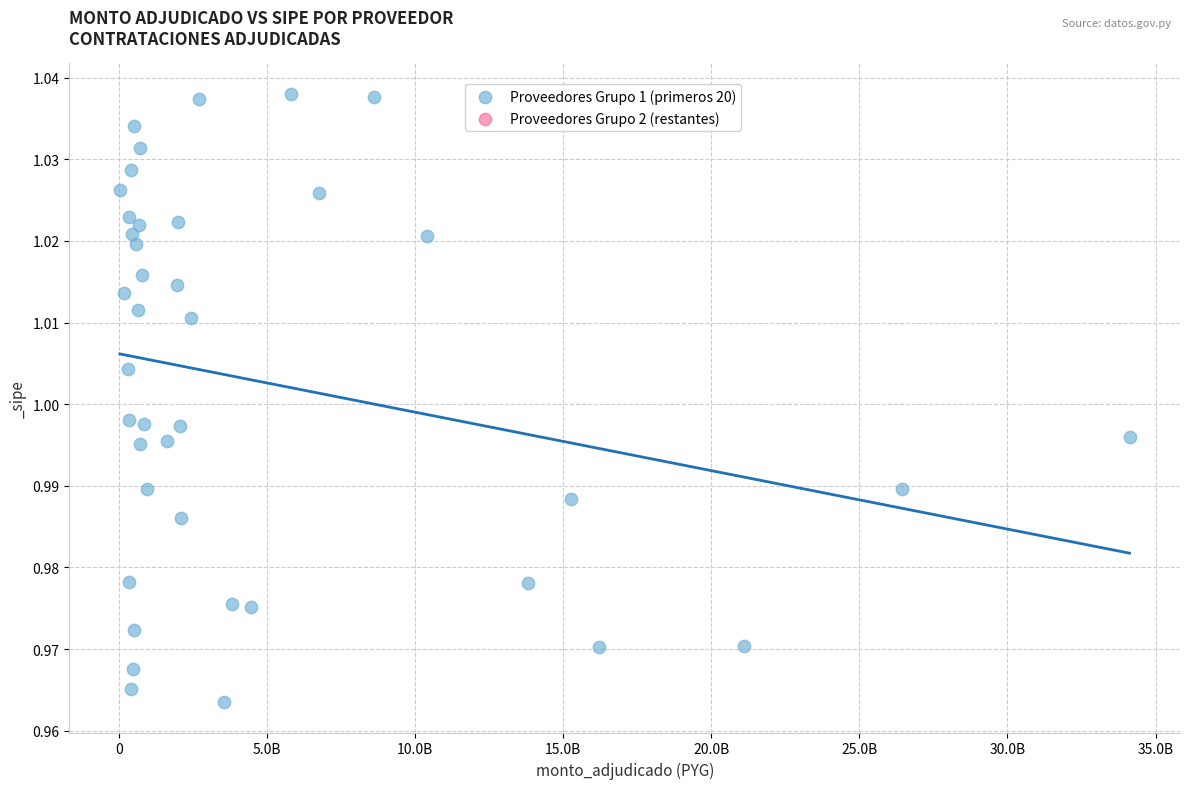

What is the range of X values (max minus min)?

34100231850.0